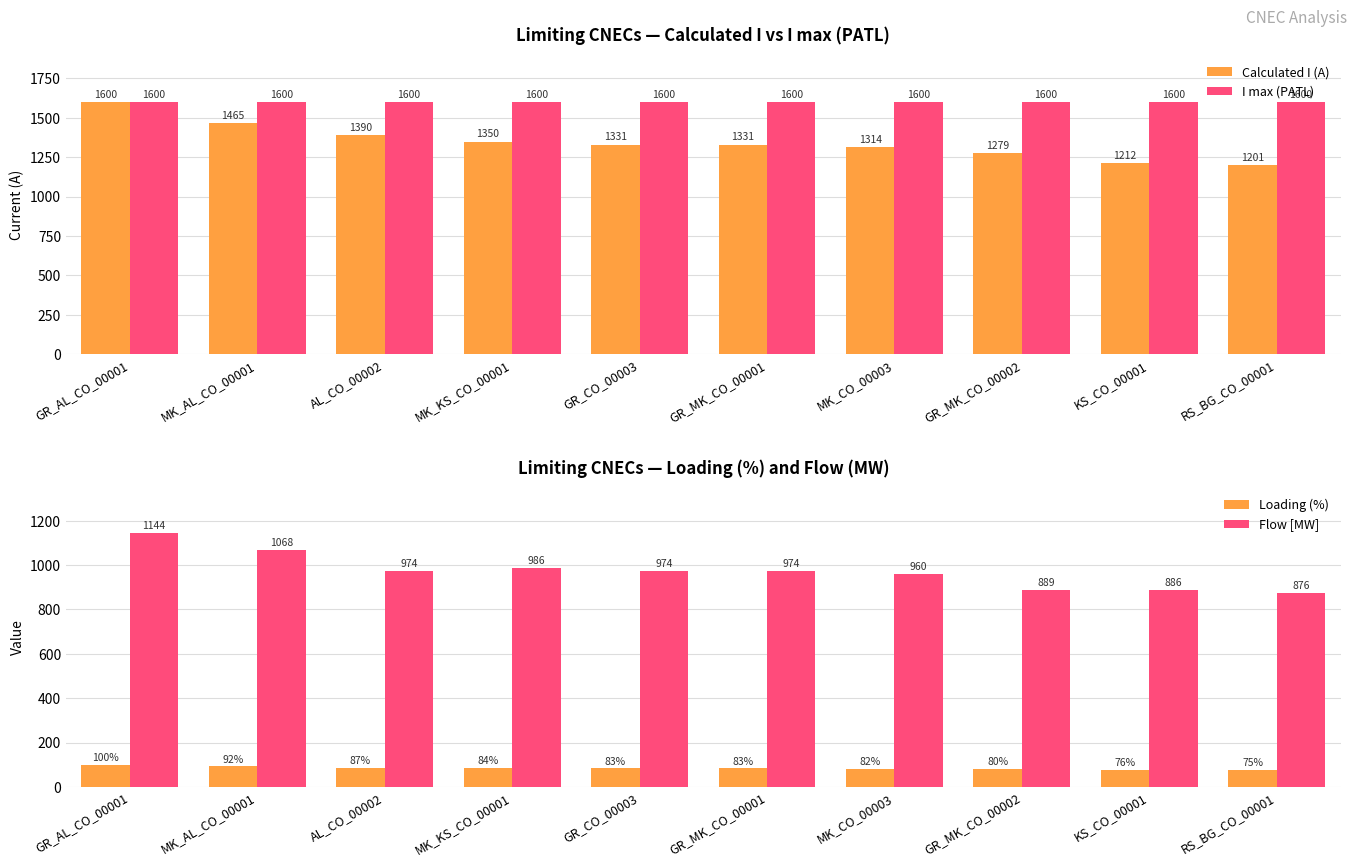

Which series changed the most between MK_KS_CO_00001 and GR_MK_CO_00001?

Calculated I (A)